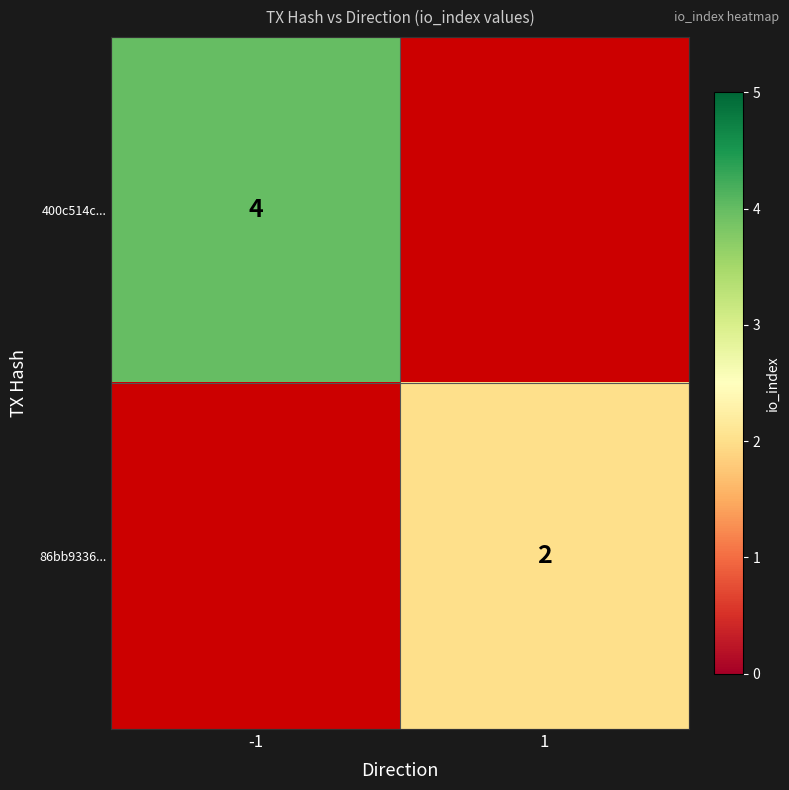

What is the smallest value displayed?

2.0